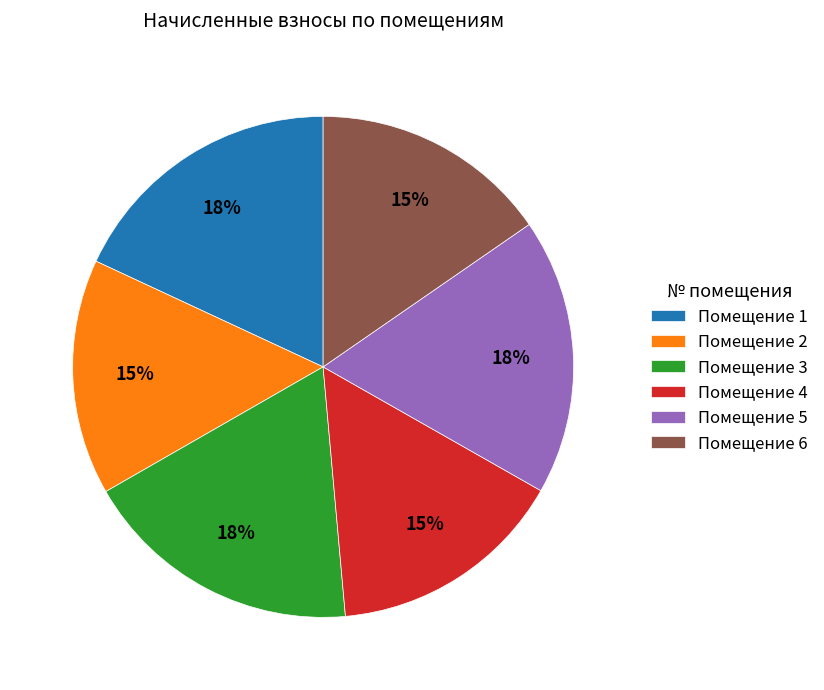

Is it true that Помещение 4 is 15% of the pie?

True